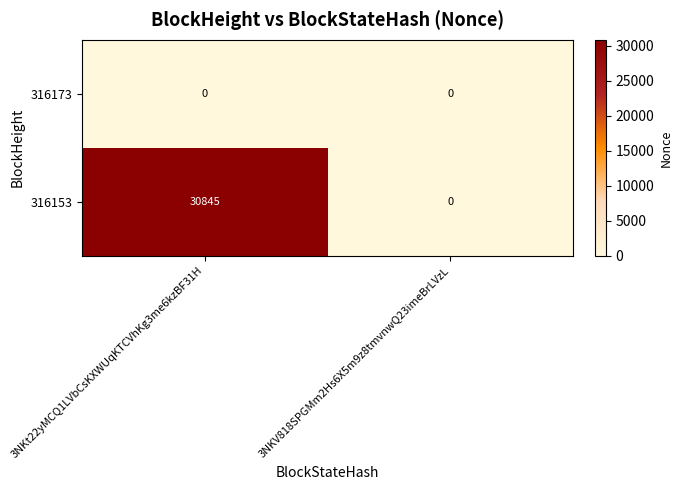

What value does the 316153 series have at 3NKt22yMCQ1LVbCsKXWUqKTCVhKg3me6kzBF31H, to the nearest 50?

30850